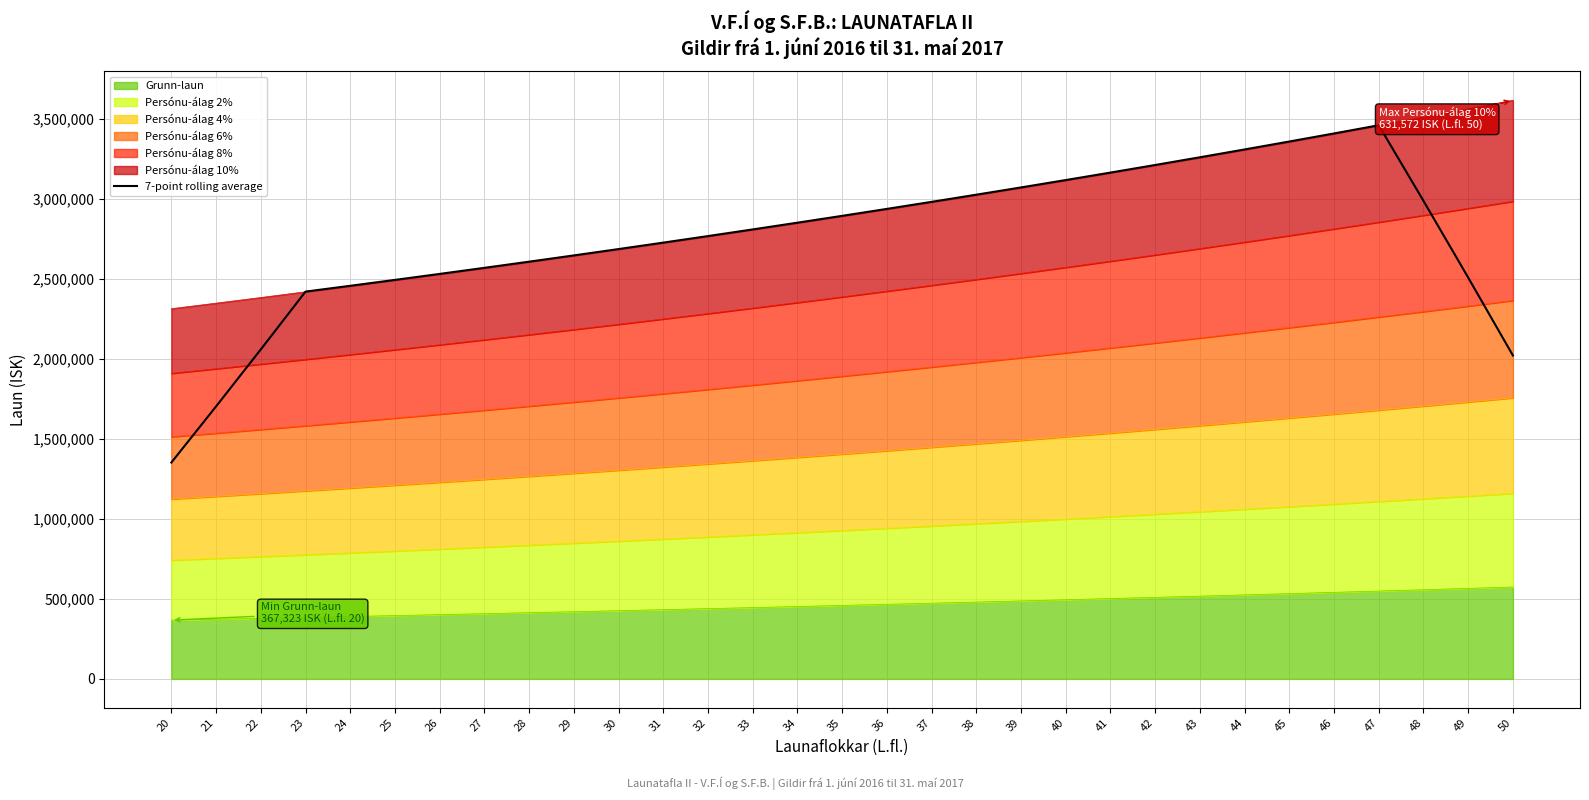

What is the value of the 31st point from the left?

2021591.7